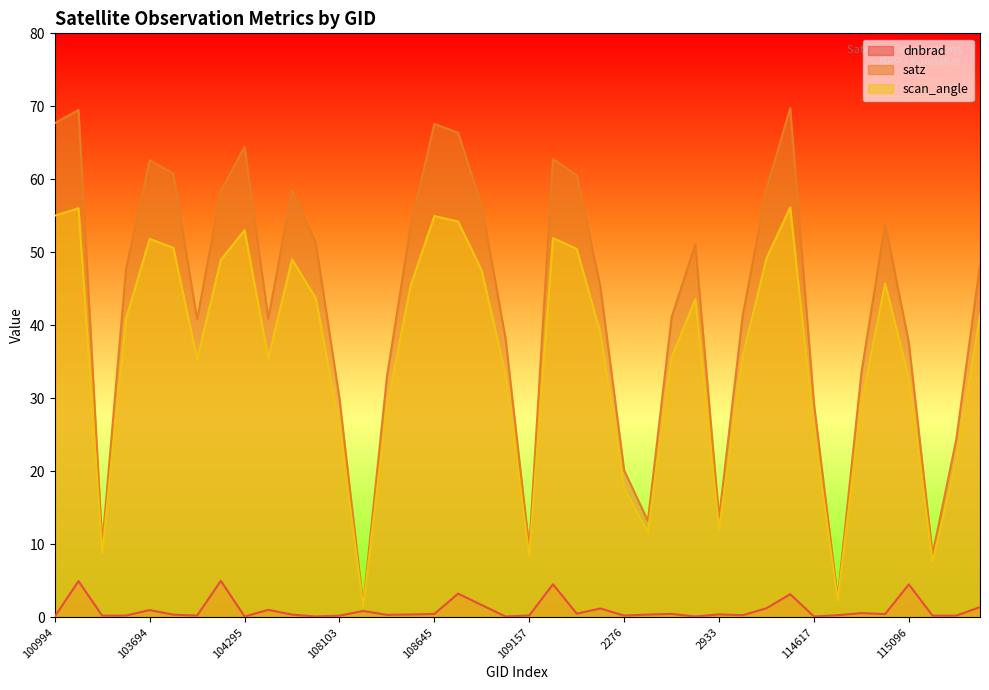

Which series has the largest range (max minus min)?

satz